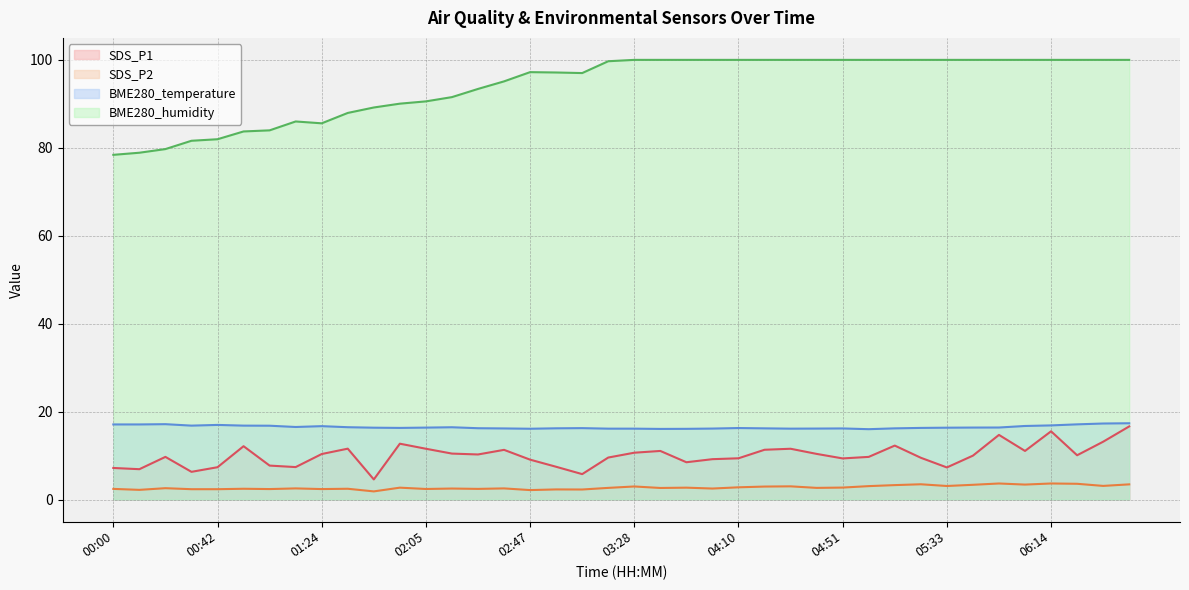

True or false: SDS_P1 and SDS_P2 cross at least once.

False